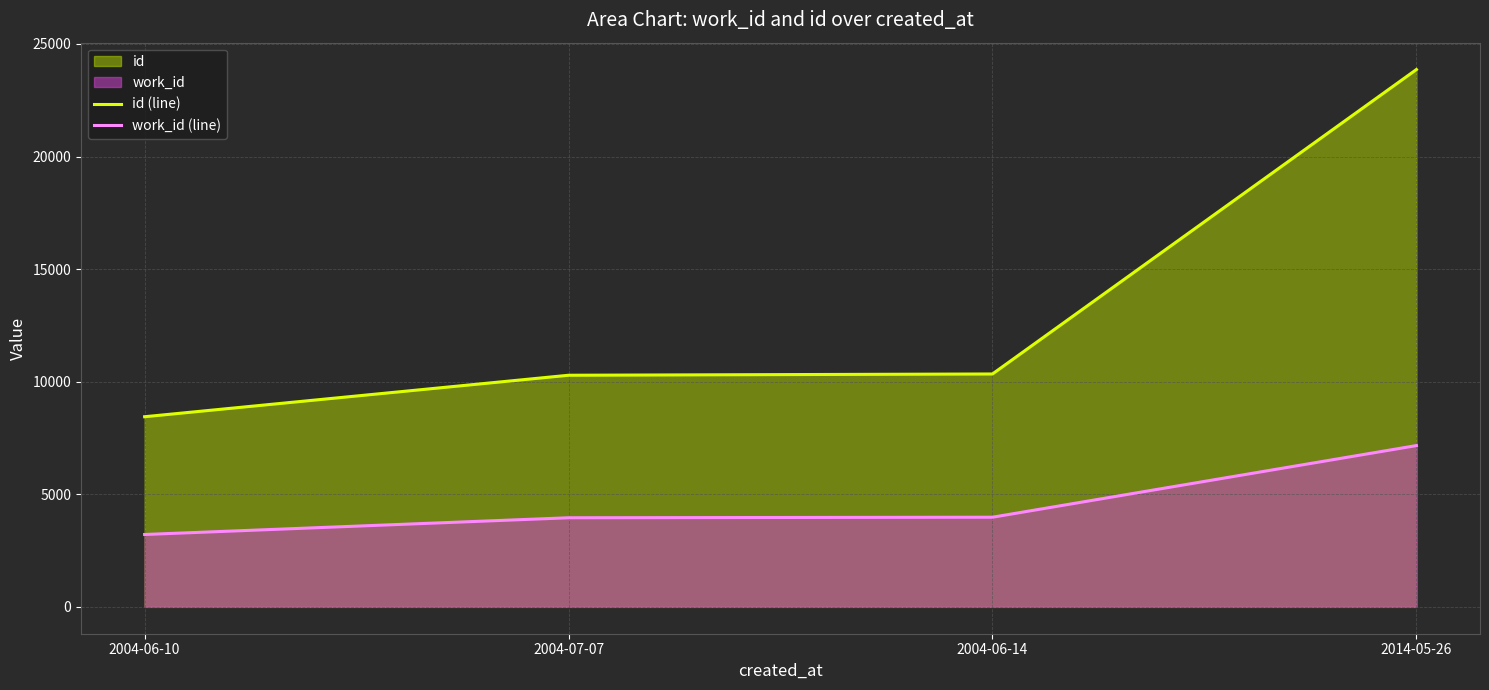

At which category is the sum across all series the highest?

2014-05-26